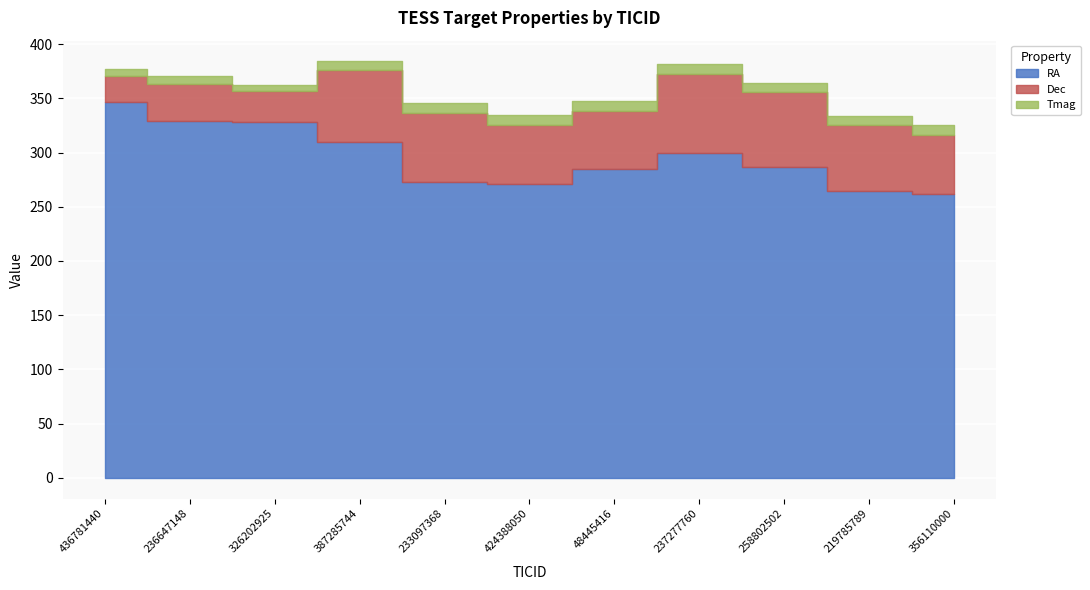

List the labels in order of Dec value, smallest first.

436781440, 326202925, 236647148, 48445416, 424388050, 356110000, 219785789, 233097368, 387285744, 258802502, 237277760